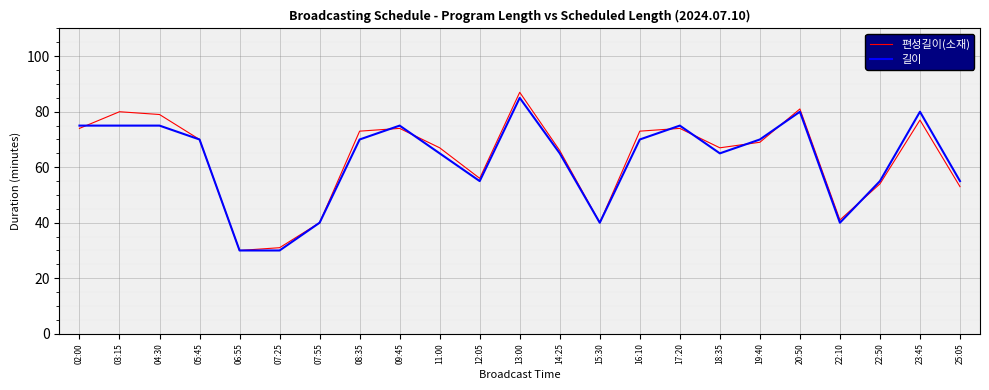

At which category is the sum across all series the highest?

13:00